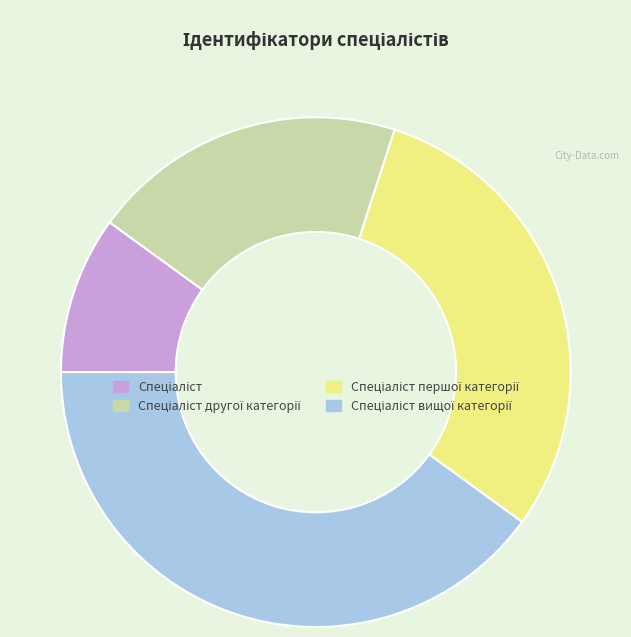

Is there a majority slice in this chart?

No